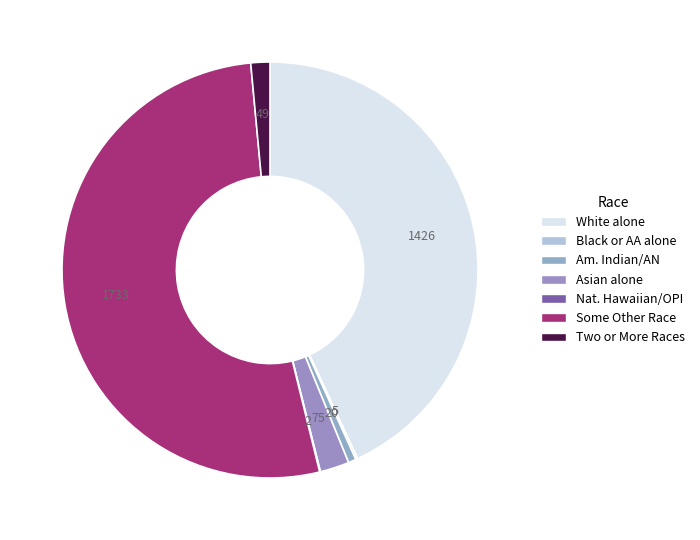

Approximately how many times larger is the value at Asian alone compared to Two or More Races?

1.5